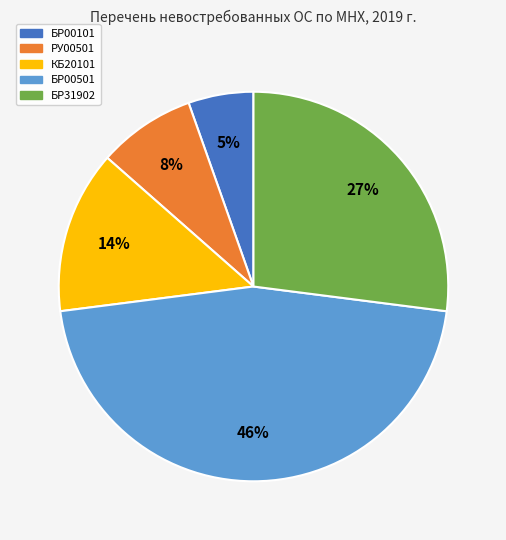

To the nearest percent, what percentage of the pie is КБ20101?

14%